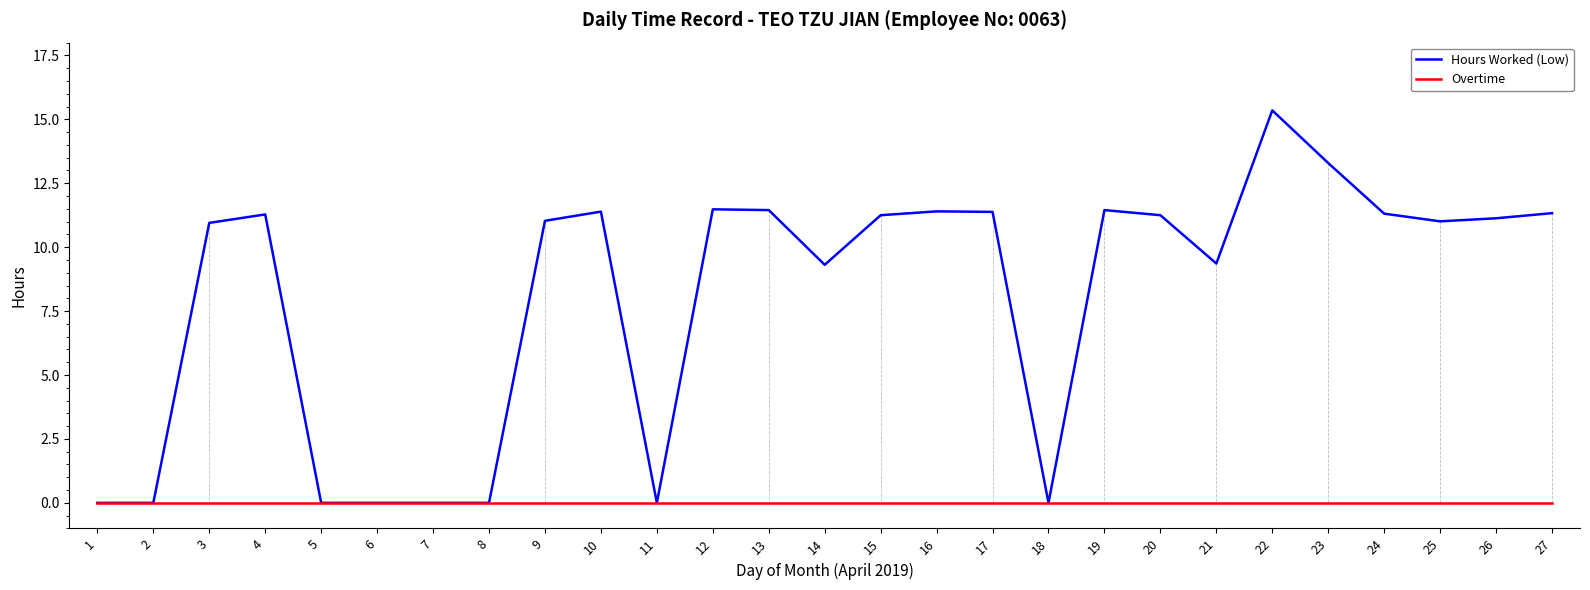

What is the difference between the highest and lowest values at 10?

11.4